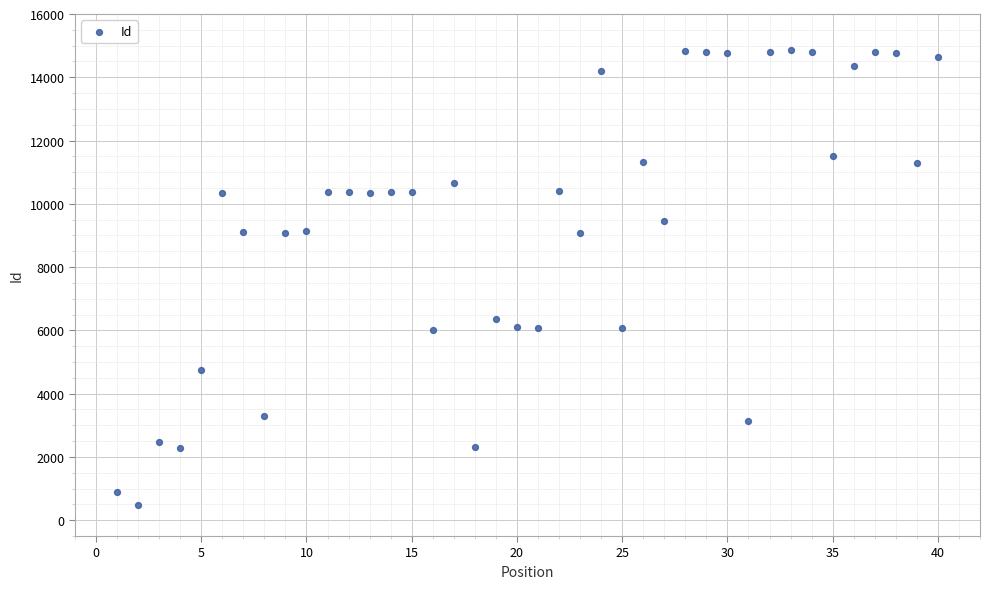

What is the range of Y values (max minus min)?

14364